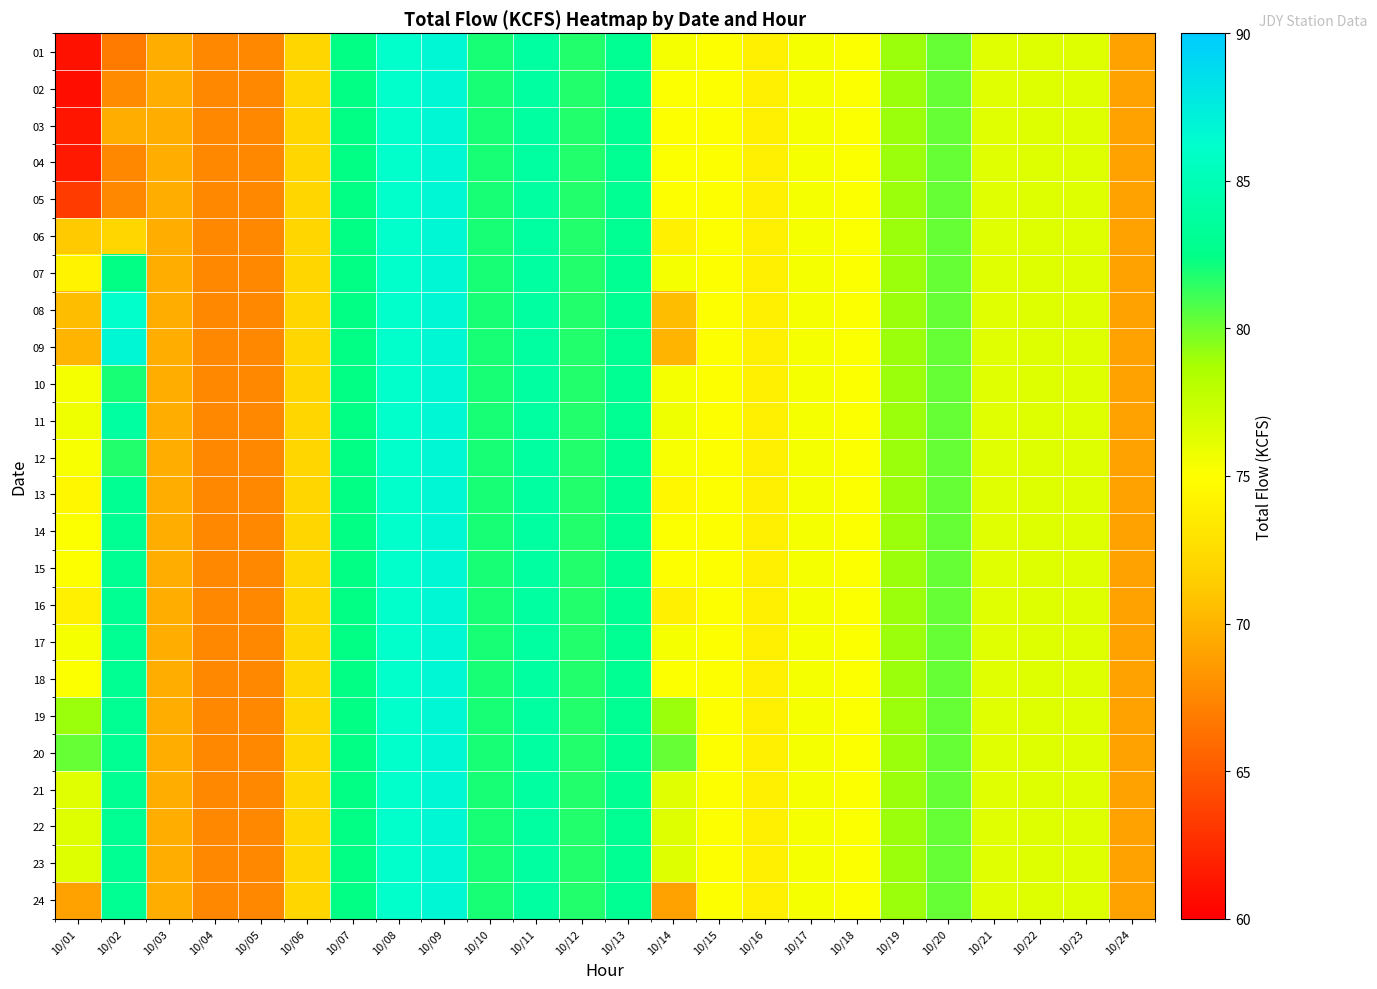

List the series in order of their peak value, lowest first.

01, 02, 03, 04, 05, 06, 07, 08, 09, 10, 11, 12, 13, 14, 15, 16, 17, 18, 19, 20, 21, 22, 23, 24